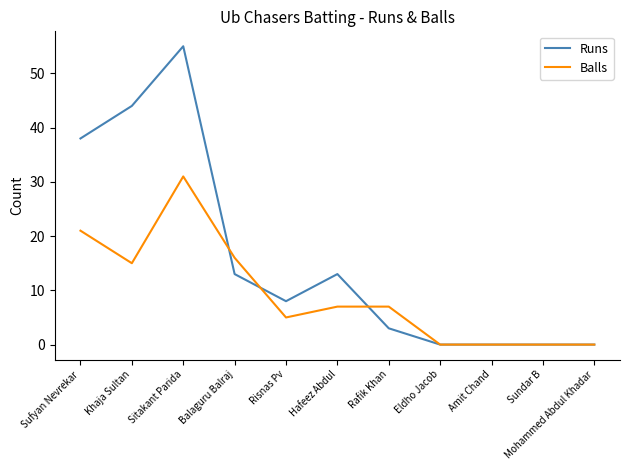

What are all the series names shown in the legend?

Runs, Balls